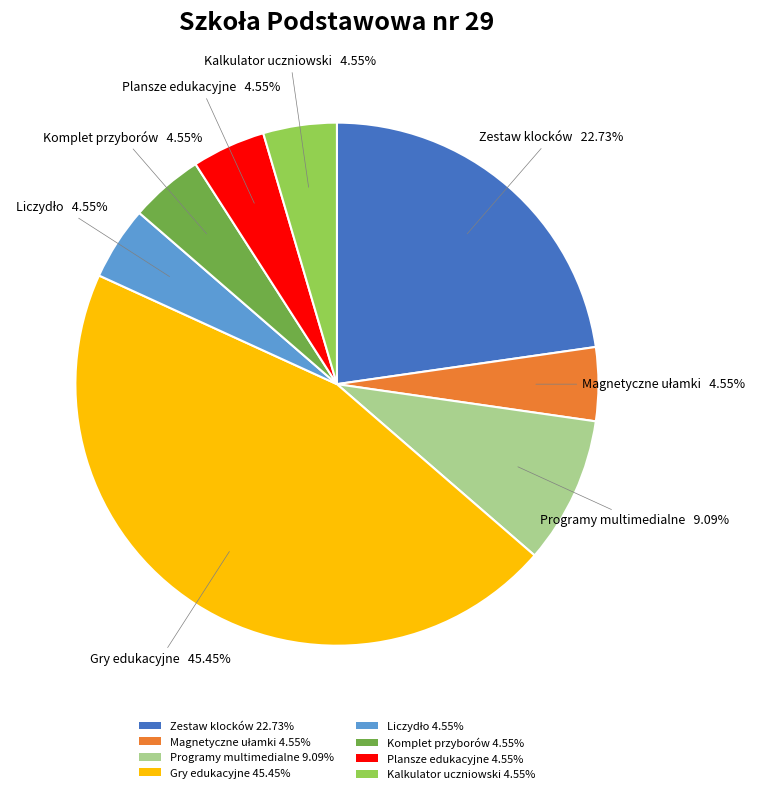

Do Kalkulator uczniowski 4.55% and Plansze edukacyjne 4.55% together represent more than half of the pie?

No